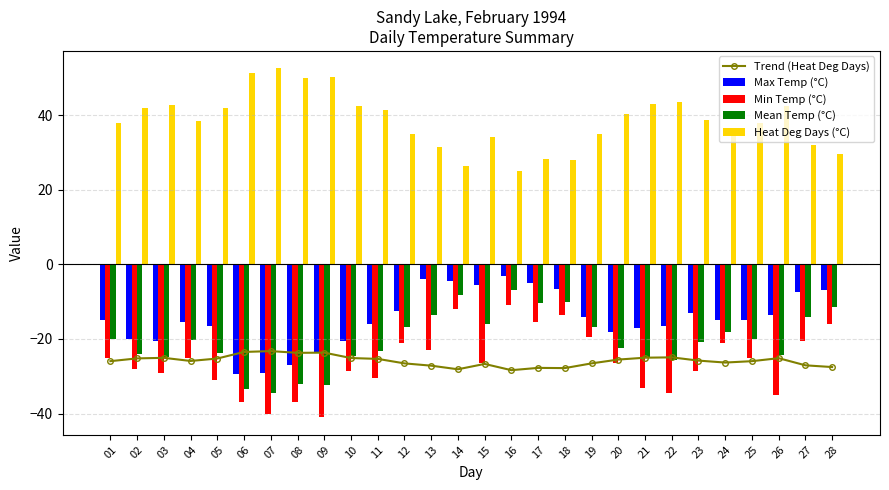

The value of Max Temp (°C) at 05 is -16.5. True or false?

True